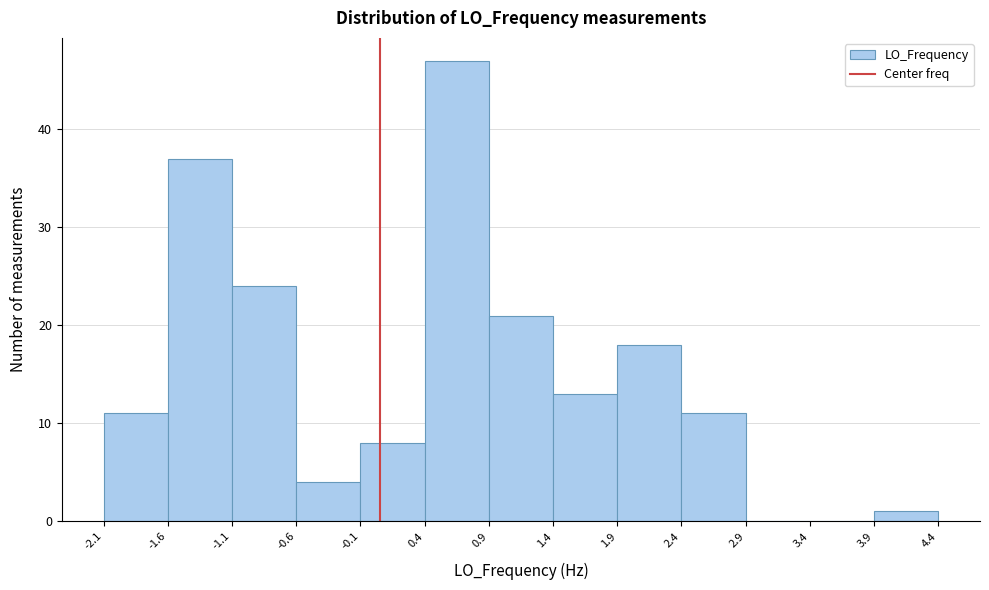

Reading left to right, list all the values displayed in this chart.

-2.1=11	-1.6=37	-1.1=24	-0.6=4	-0.1=8	0.4=47	0.9=21	1.4=13	1.9=18	2.4=11	2.9=0	3.4=0	3.9=1